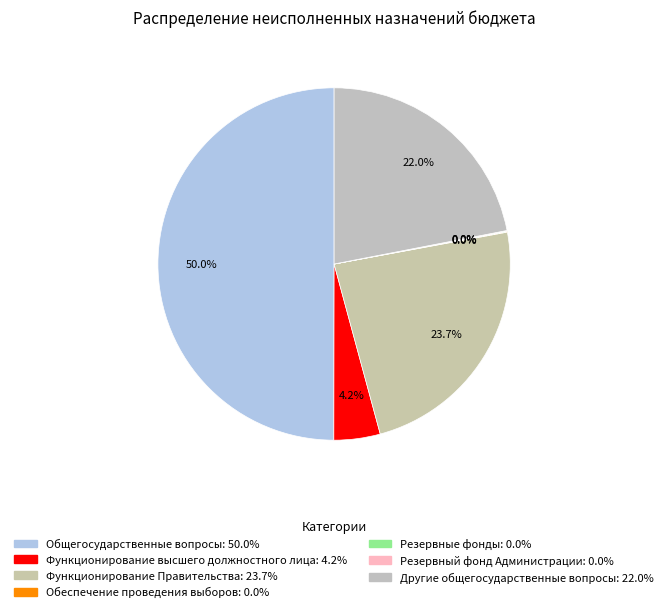

Combined, what portion of the pie is Резервный фонд Администрации and Функционирование Правительства?

23.7%